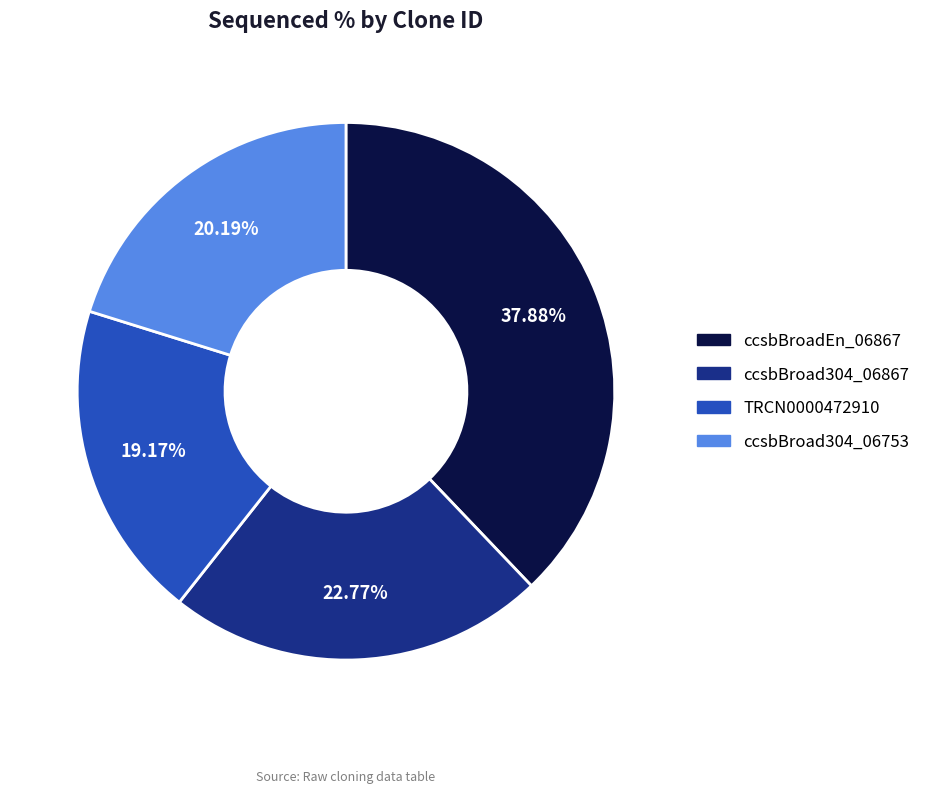

Which slice is the largest?

ccsbBroadEn_06867